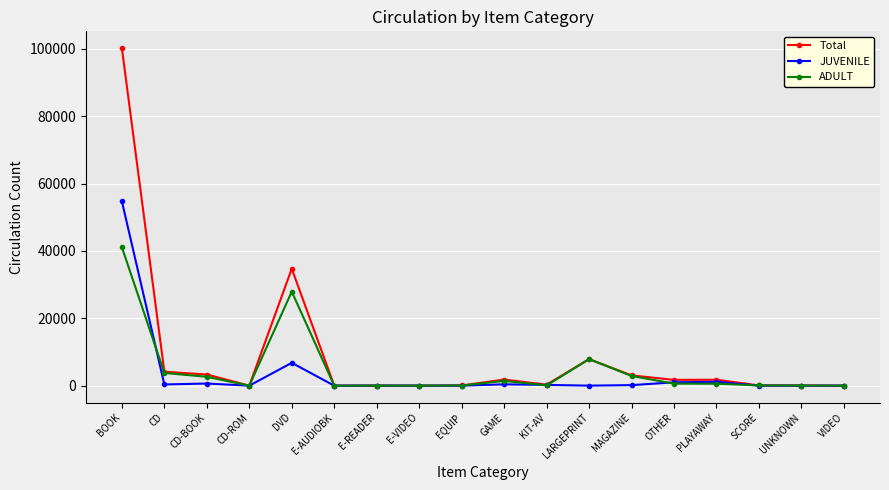

What is the spread (max minus min) of values at CD-BOOK?

2675